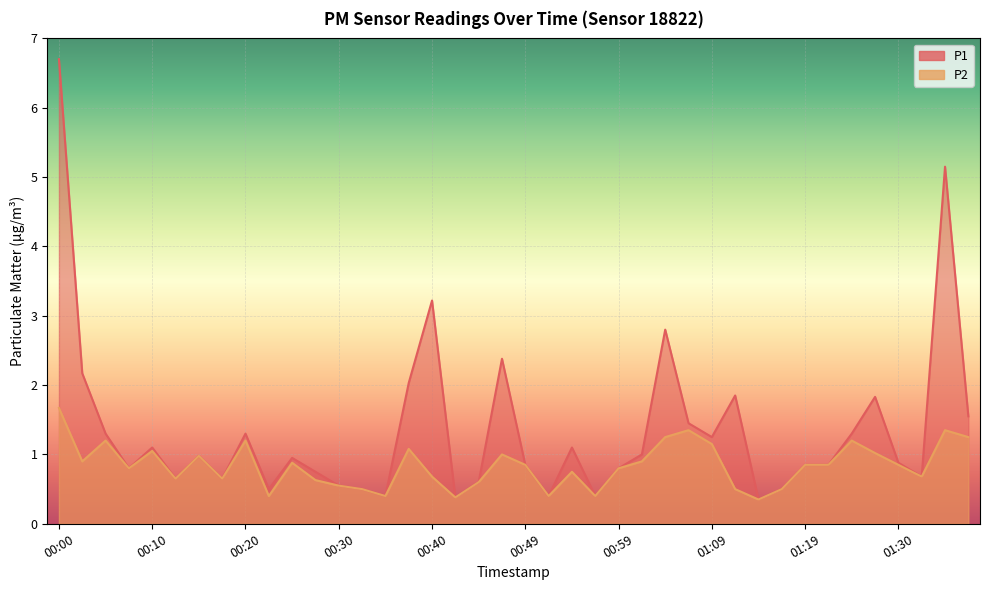

Which series has the largest total across all categories?

P1